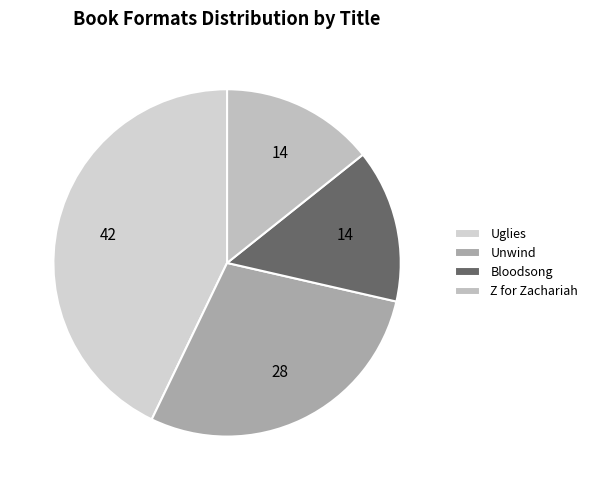

Rank the categories by value from highest to lowest.

Uglies, Unwind, Bloodsong, Z for Zachariah